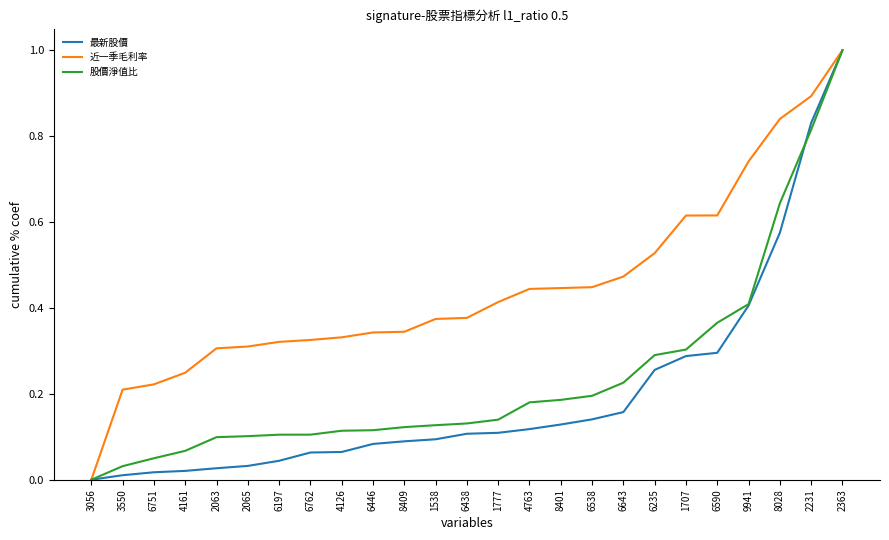

At which label is 股價淨值比 closest to 0?

3056